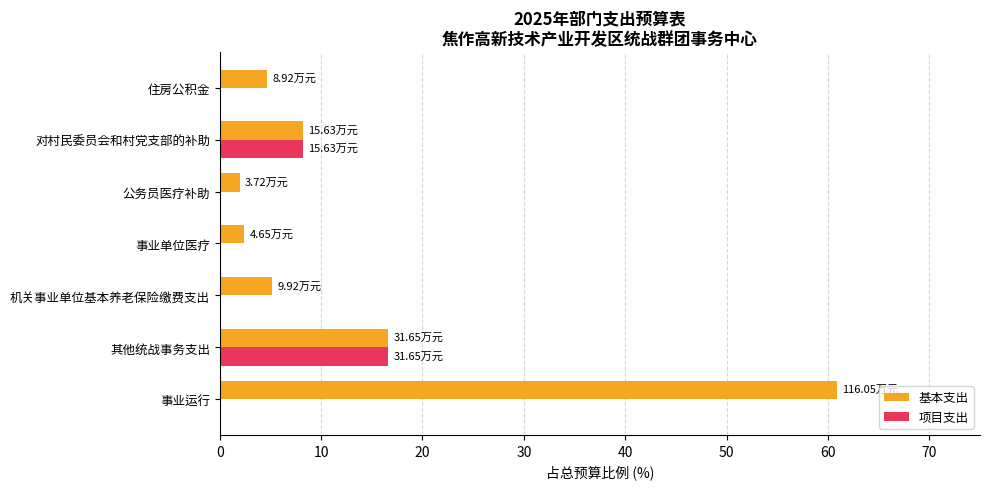

What is the sum of the 基本支出 values at 住房公积金 and 事业运行?

65.6